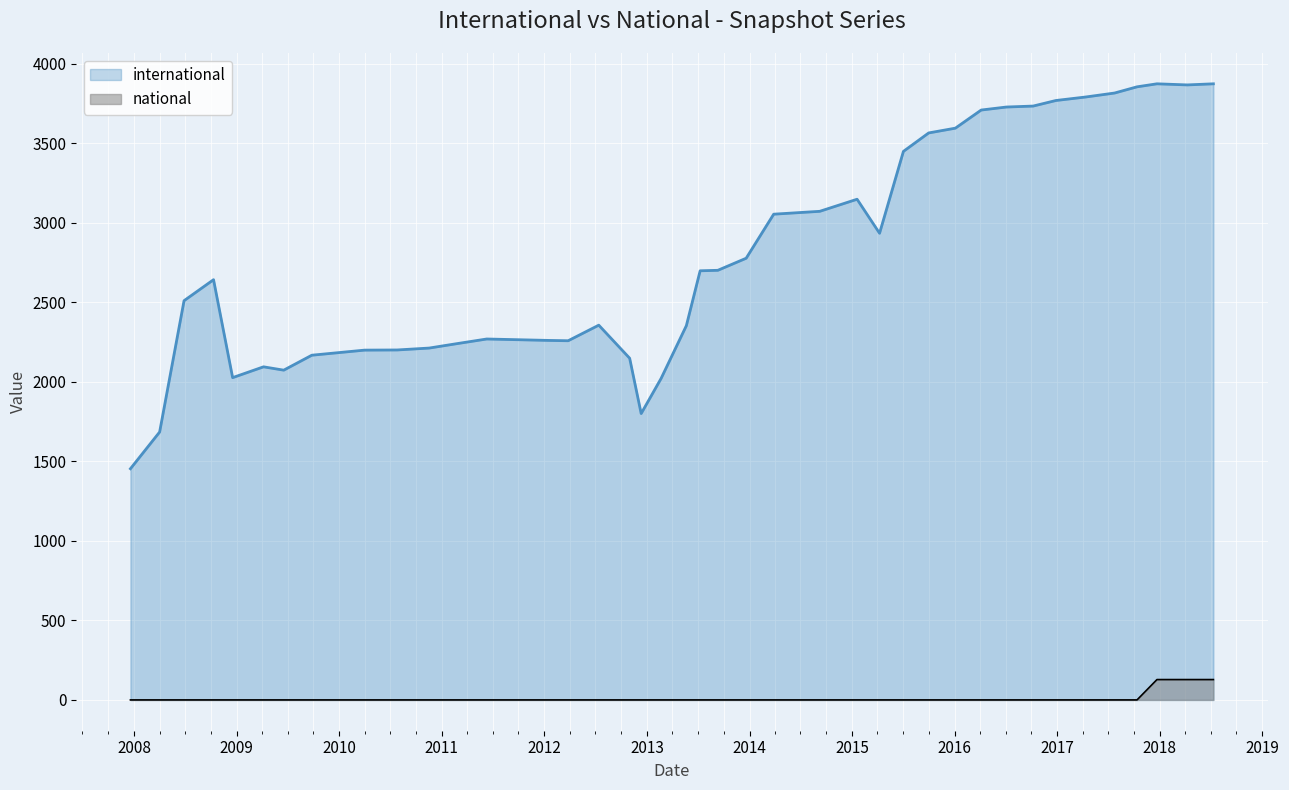

True or false: international has a value of 5512 at 2016-07-04.

False